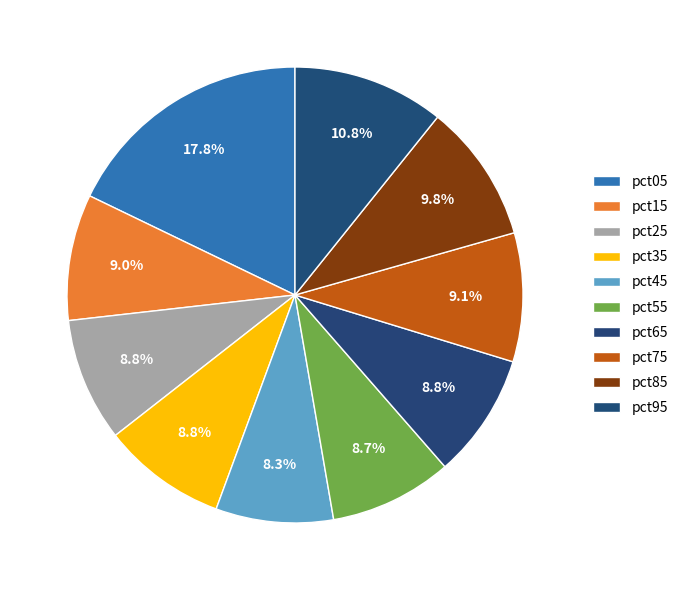

How many segments does this pie chart have?

10